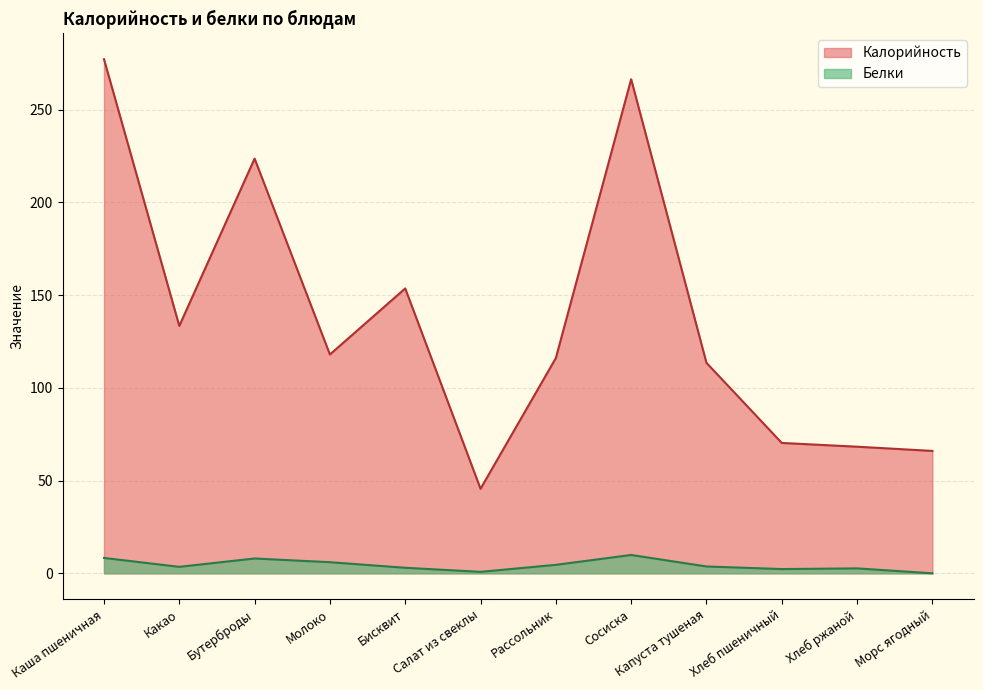

How many interior local peaks does the Белки series have?

3